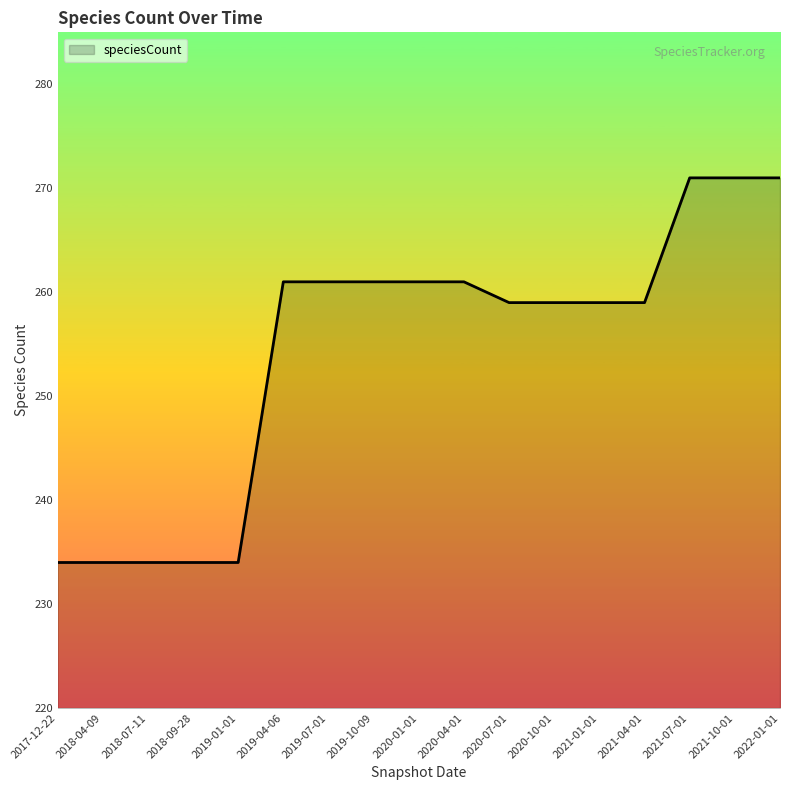

Reading left to right, what are all the values shown in this chart?

234	234	234	234	234	261	261	261	261	261	259	259	259	259	271	271	271